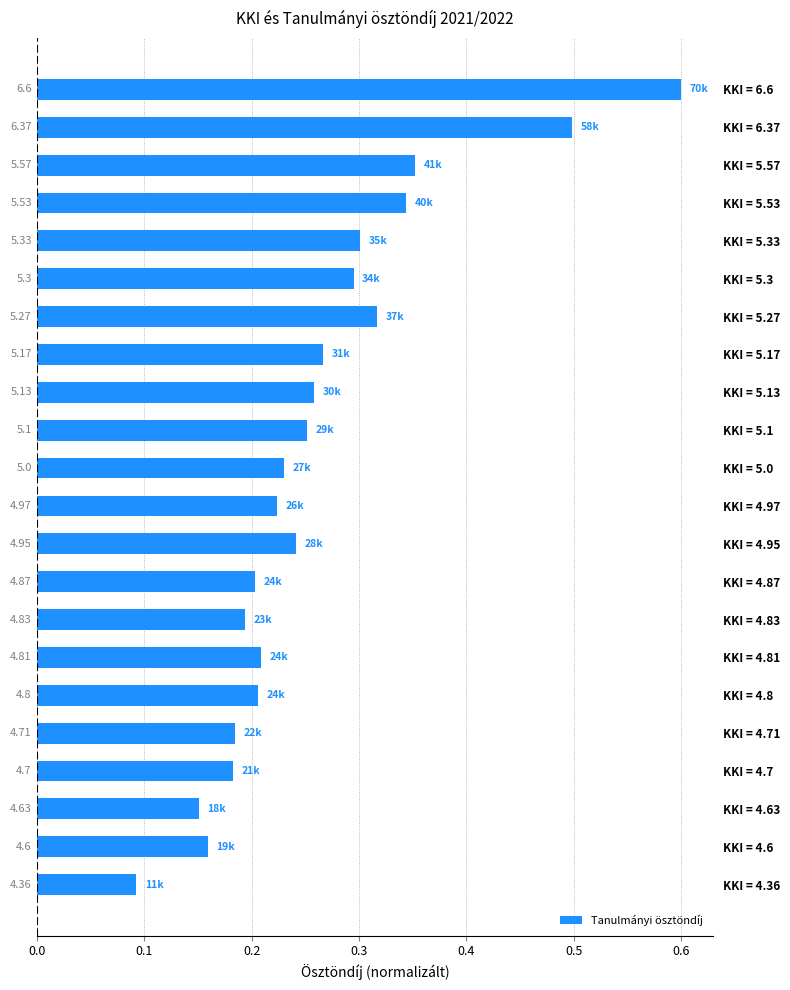

How many bars are there in total?

22